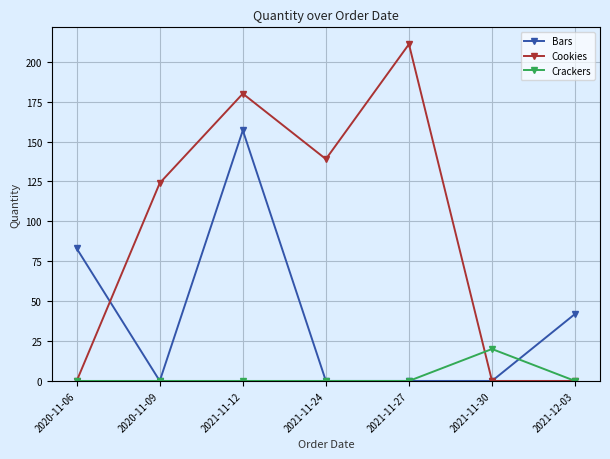

List the series in order of their overall mean, lowest first.

Crackers, Bars, Cookies